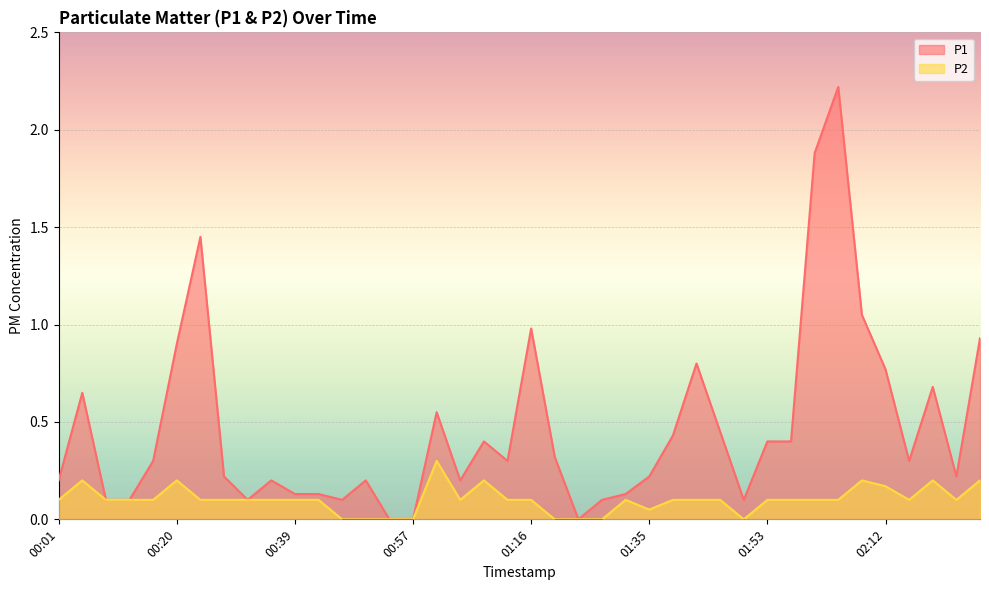

Reading left to right, transcribe all the data shown in this chart.

P1: 00:01=0.2	00:05=0.7	00:09=0.1	00:13=0.1	00:16=0.3	00:20=0.9	00:24=1.4	00:27=0.2	00:31=0.1	00:35=0.2	00:39=0.1	00:42=0.1	00:46=0.1	00:50=0.2	00:53=0.0	00:57=0.0	01:01=0.6	01:05=0.2	01:08=0.4	01:12=0.3	01:16=1.0	01:20=0.3	01:23=0.0	01:27=0.1	01:31=0.1	01:35=0.2	01:38=0.4	01:42=0.8	01:46=0.5	01:50=0.1	01:53=0.4	01:57=0.4	02:01=1.9	02:04=2.2	02:08=1.1	02:12=0.8	02:16=0.3	02:19=0.7	02:23=0.2	02:27=0.9
P2: 00:01=0.1	00:05=0.2	00:09=0.1	00:13=0.1	00:16=0.1	00:20=0.2	00:24=0.1	00:27=0.1	00:31=0.1	00:35=0.1	00:39=0.1	00:42=0.1	00:46=0.0	00:50=0.0	00:53=0.0	00:57=0.0	01:01=0.3	01:05=0.1	01:08=0.2	01:12=0.1	01:16=0.1	01:20=0.0	01:23=0.0	01:27=0.0	01:31=0.1	01:35=0.1	01:38=0.1	01:42=0.1	01:46=0.1	01:50=0.0	01:53=0.1	01:57=0.1	02:01=0.1	02:04=0.1	02:08=0.2	02:12=0.2	02:16=0.1	02:19=0.2	02:23=0.1	02:27=0.2